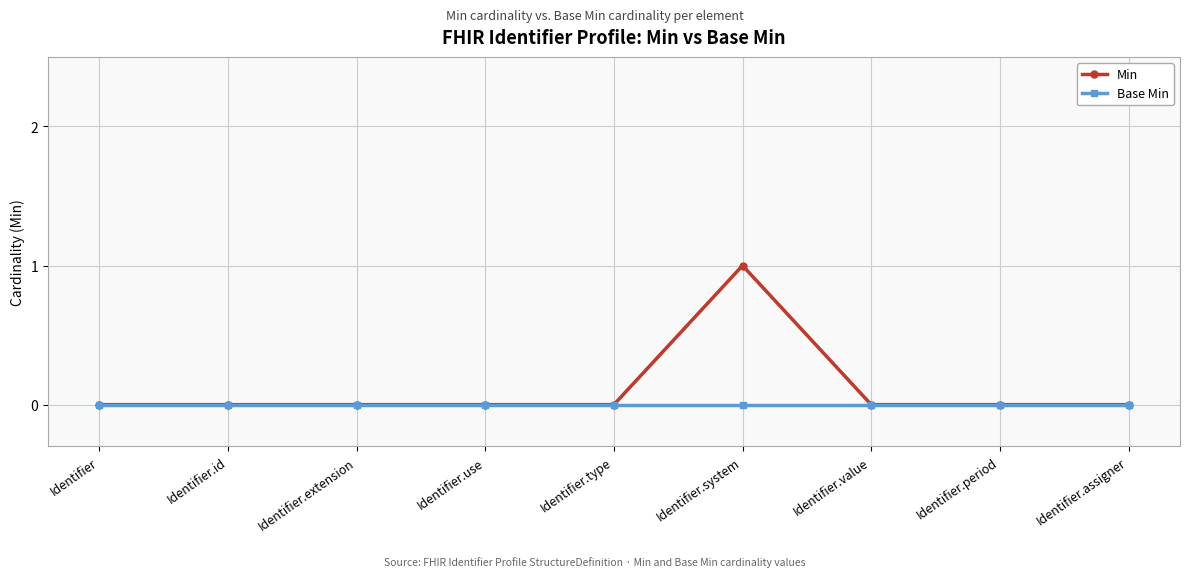

Is it true that Min equals 1 at Identifier.system?

True